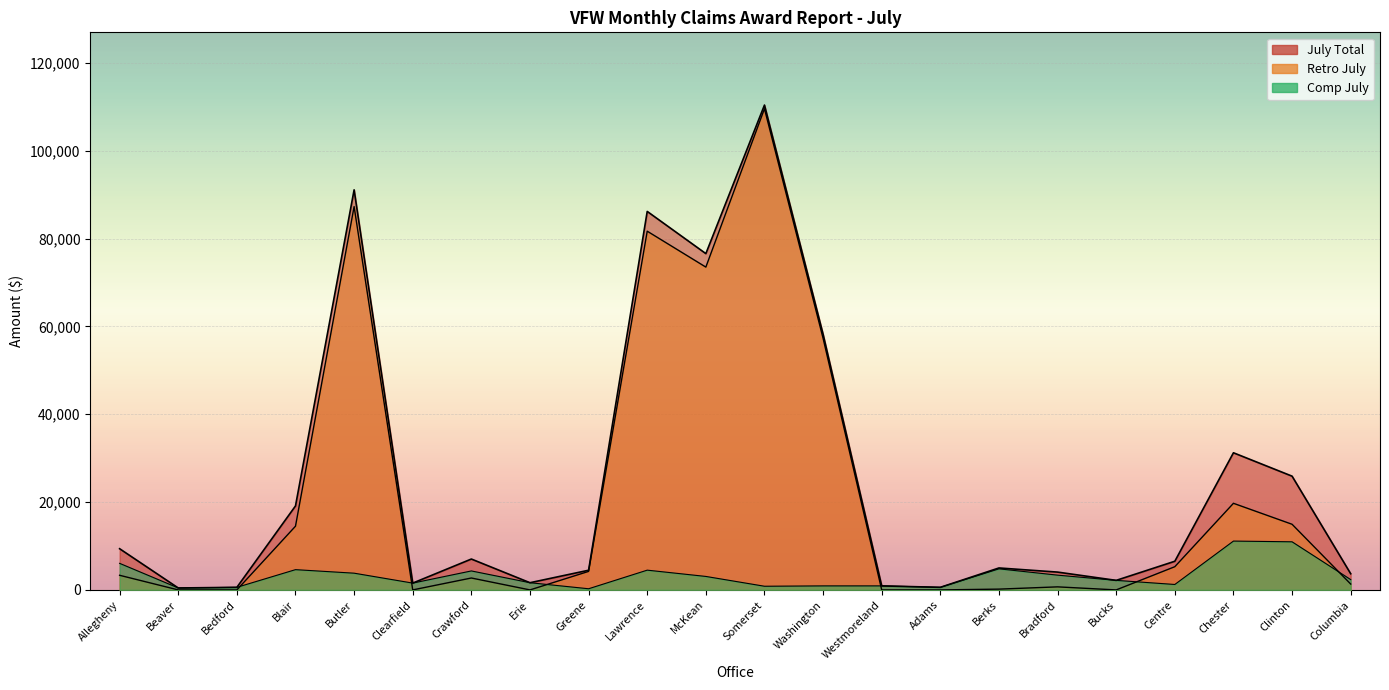

At which label is Retro July closest to 54781?

Washington